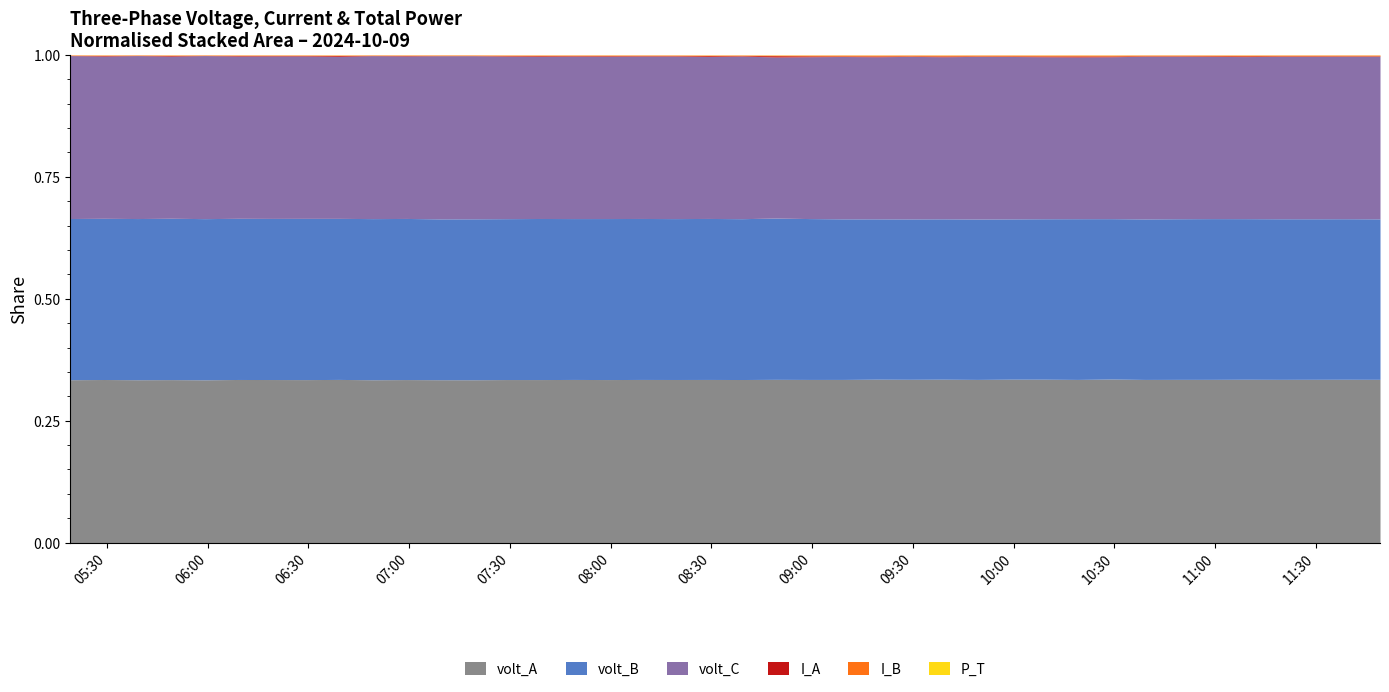

Where is the first local maximum for volt_B?

2024-10-09 05:49:07